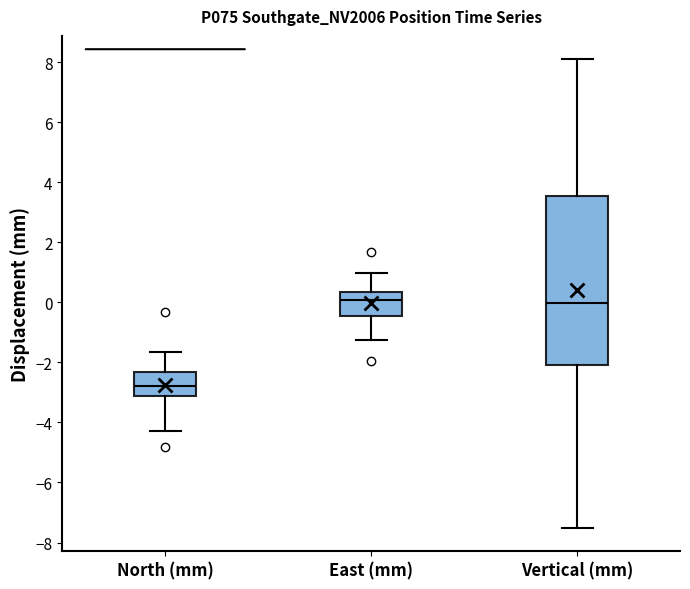

Where does the median line of the box for Vertical (mm) sit on the y-axis? The values are not printed on the chart, so give them approximately, as read against the axis.

0.0